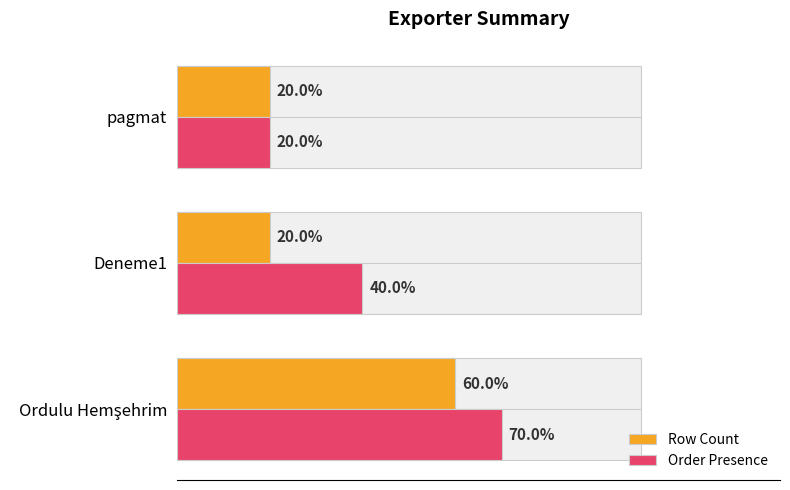

Reading right to left, what are all the values shown in this chart?

Row Count: 20	20	60
Order Presence: 20	40	70